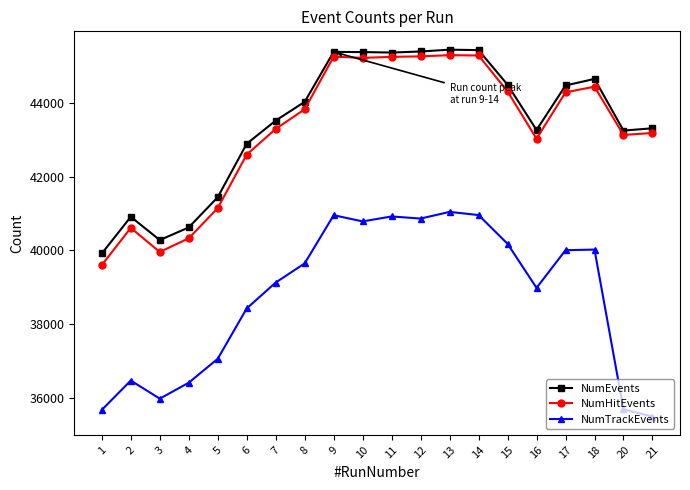

What value does the NumTrackEvents series have at 18, to the nearest 10?

40020